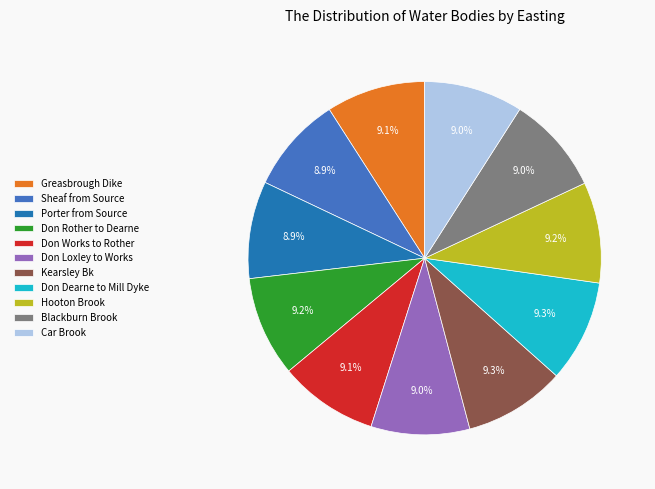

The Don Dearne to Mill Dyke slice represents 17% of the pie. True or false?

False